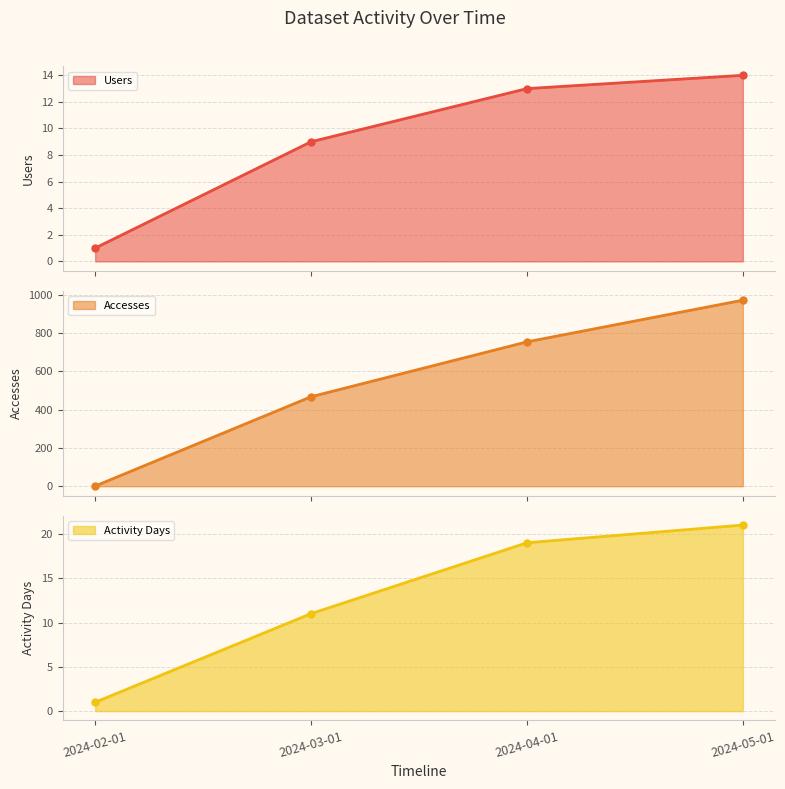

Which series changed the most between 2024-04-01 and 2024-05-01?

Accesses